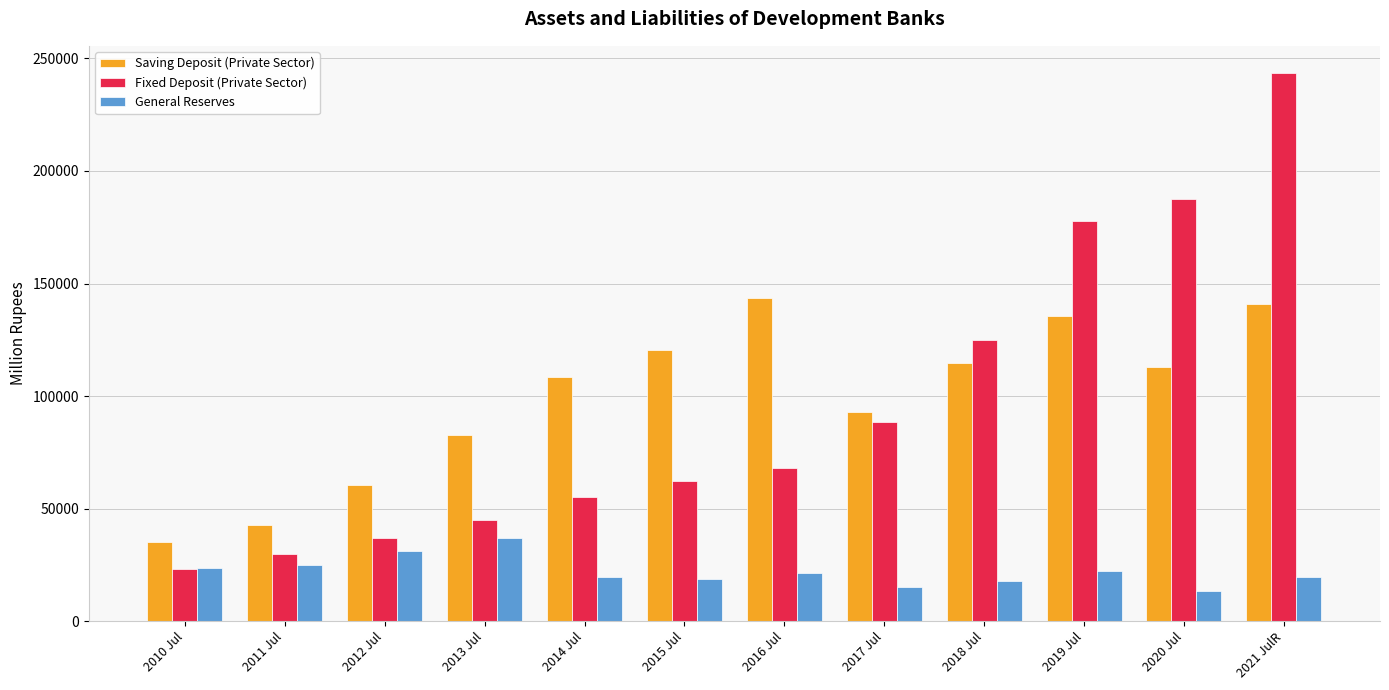

Rank the series at 2015 Jul from lowest to highest value.

General Reserves, Fixed Deposit (Private Sector), Saving Deposit (Private Sector)